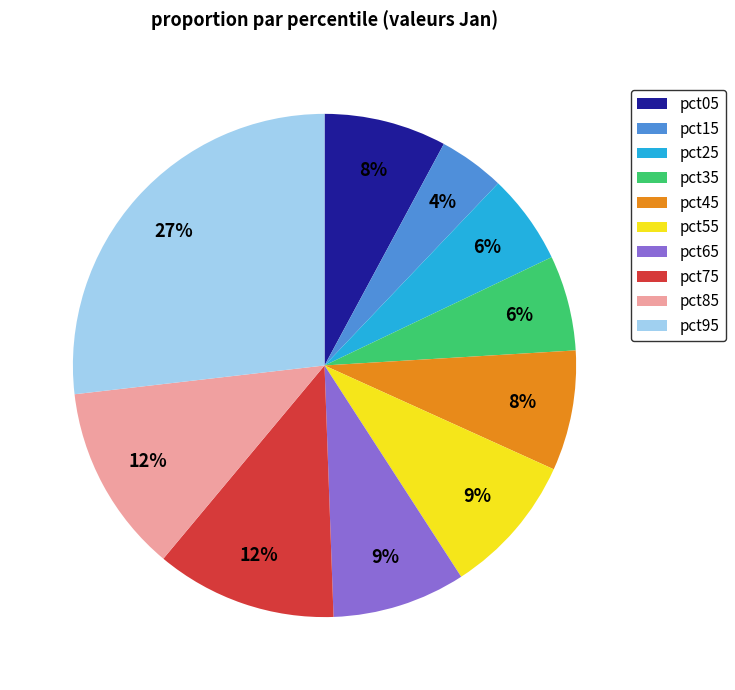

Which has a higher value, pct95 or pct35?

pct95